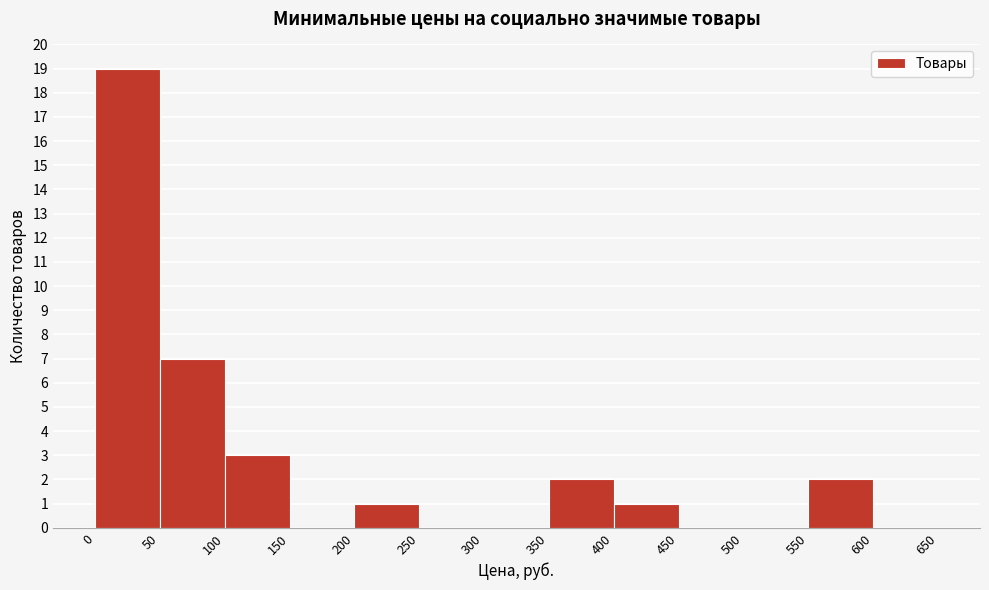

Which range on the x-axis has the tallest bar?

0 to 50